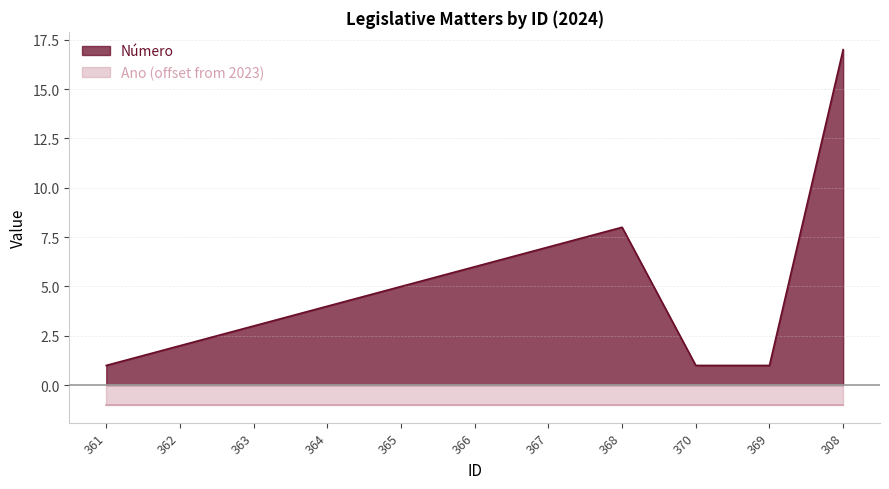

What is the minimum value shown in the chart?

1